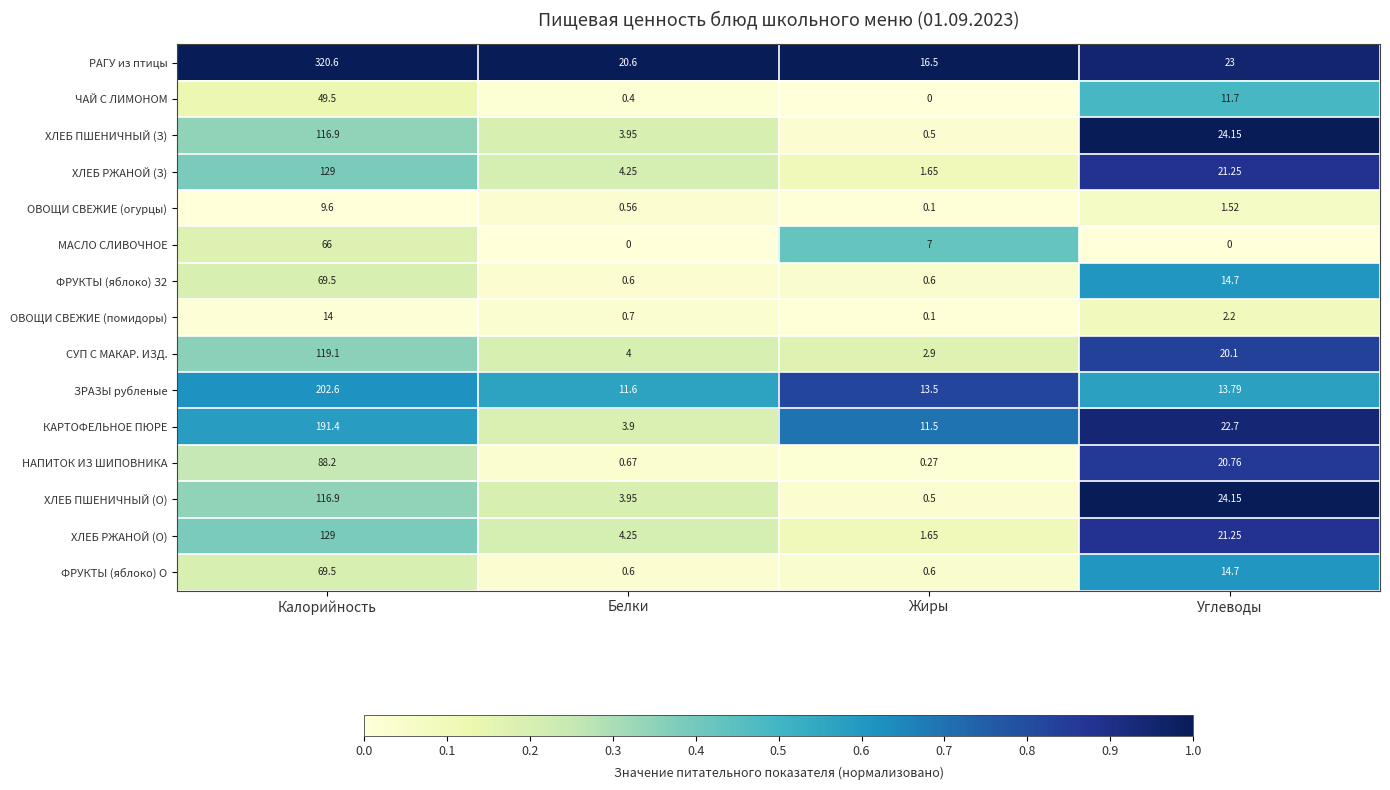

At which label does ОВОЩИ СВЕЖИЕ (помидоры) first exceed 2?

Калорийность